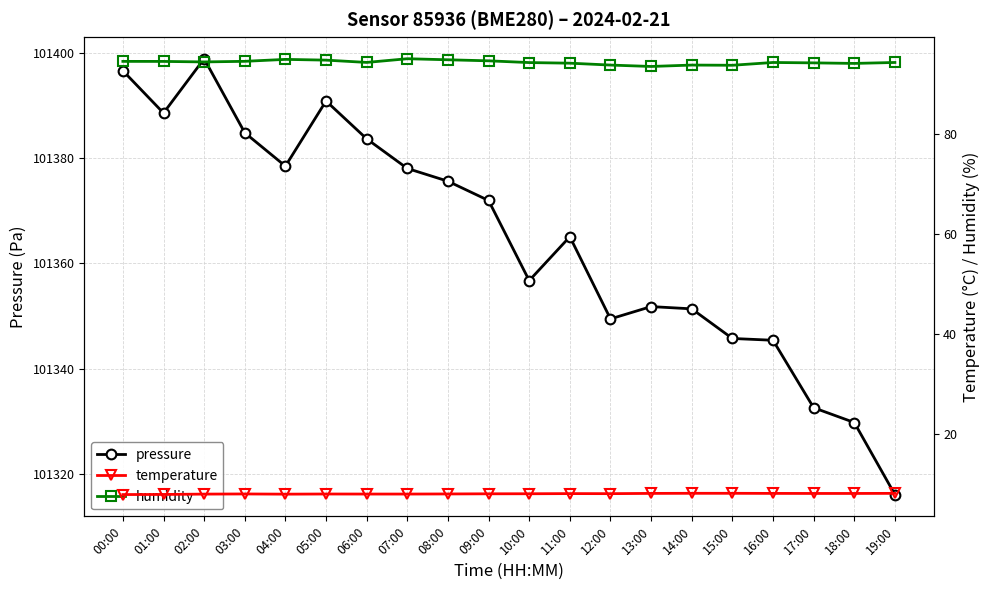

What position from the right is 01:00?

19